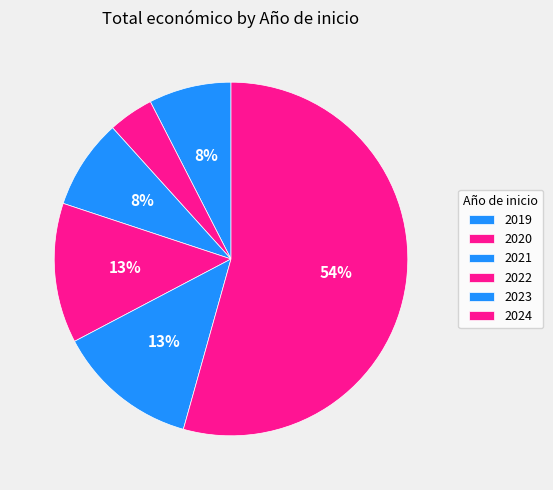

What percentage is the 2020 slice, to the nearest percent?

4%